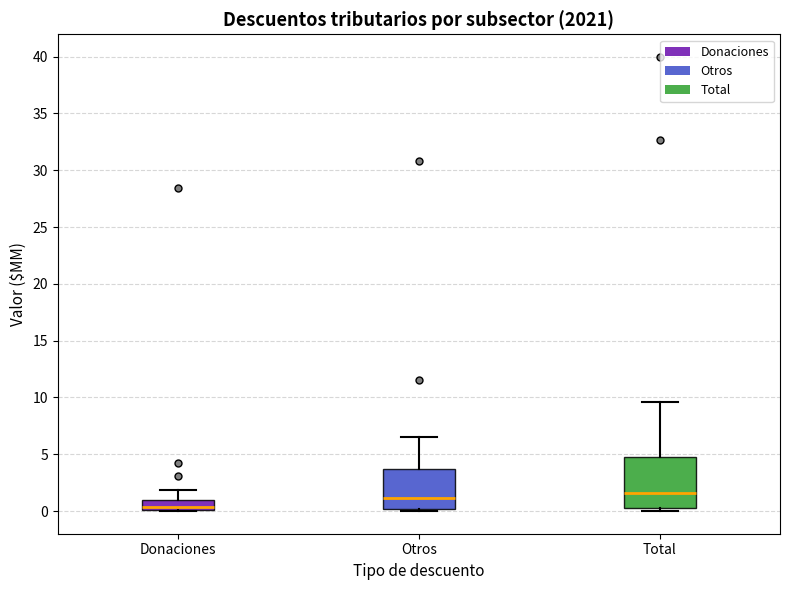

Which box's median line is the lowest?

Donaciones